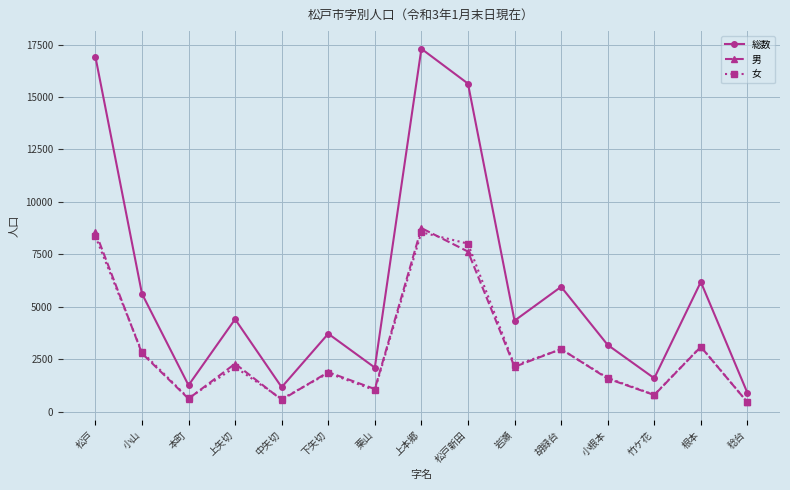

What is the difference between the highest and lowest values at 松戸新田?

8007